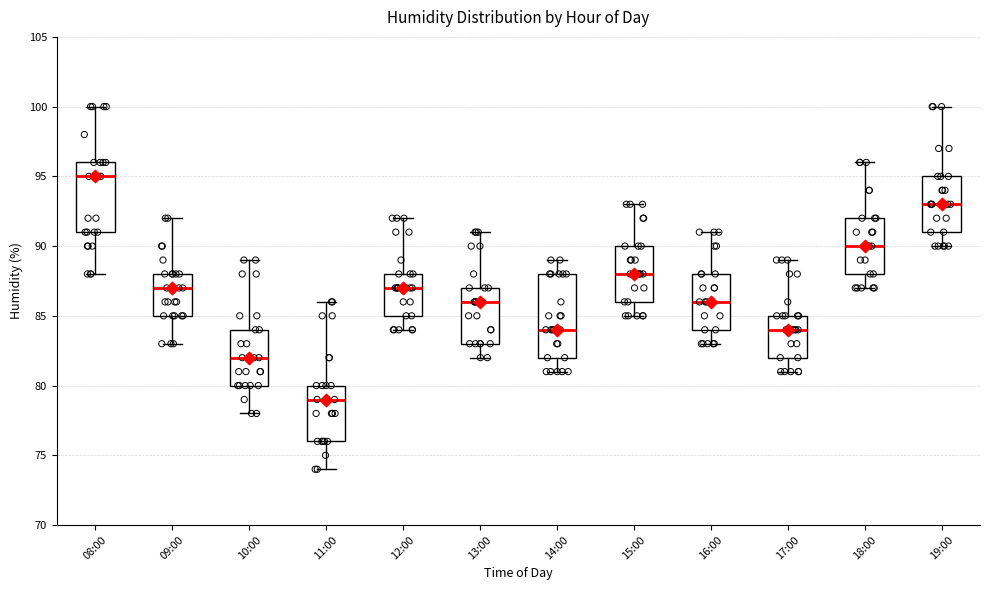

Where does the upper whisker of the box for 12:00 end on the y-axis? The values are not printed on the chart, so give them approximately, as read against the axis.

92